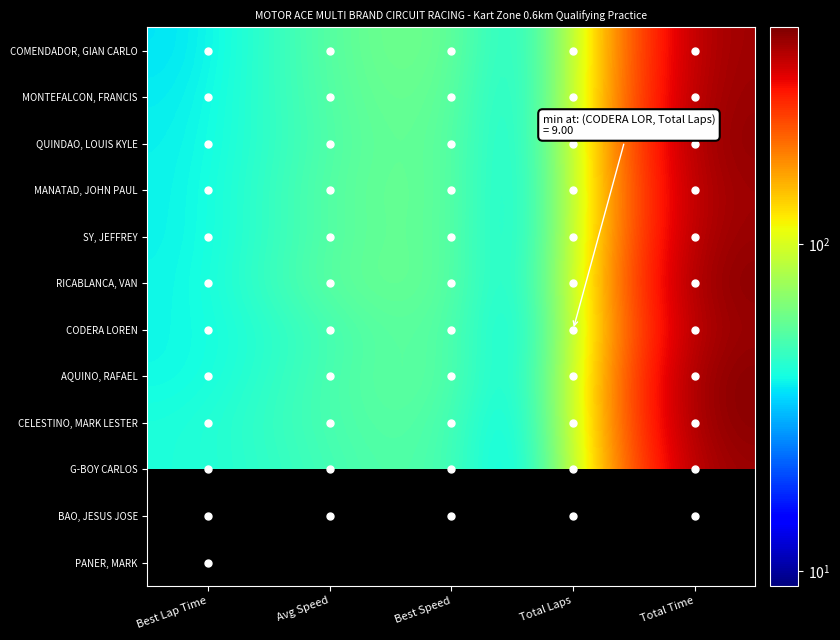

Rank the categories by AQUINO, RAFAEL value from lowest to highest.

Total Laps, Best Lap Time, Avg Speed, Best Speed, Total Time